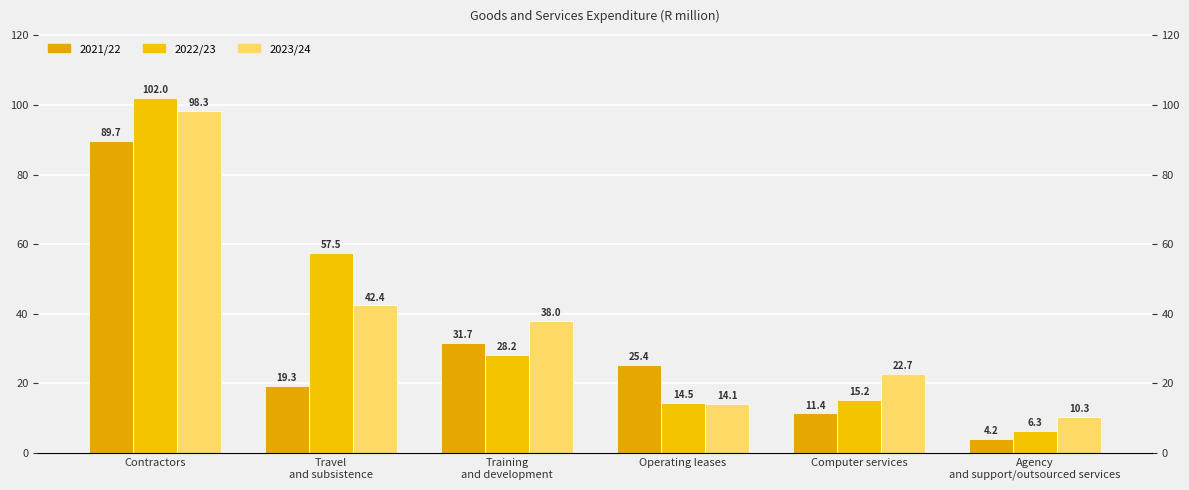

Reading left to right, transcribe all the data shown in this chart.

2021/22: Contractors=89.7	Travel
and subsistence=19.3	Training
and development=31.7	Operating leases=25.4	Computer services=11.4	Agency
and support/outsourced services=4.2
2022/23: Contractors=102.0	Travel
and subsistence=57.5	Training
and development=28.2	Operating leases=14.5	Computer services=15.2	Agency
and support/outsourced services=6.3
2023/24: Contractors=98.3	Travel
and subsistence=42.4	Training
and development=38.0	Operating leases=14.1	Computer services=22.7	Agency
and support/outsourced services=10.3